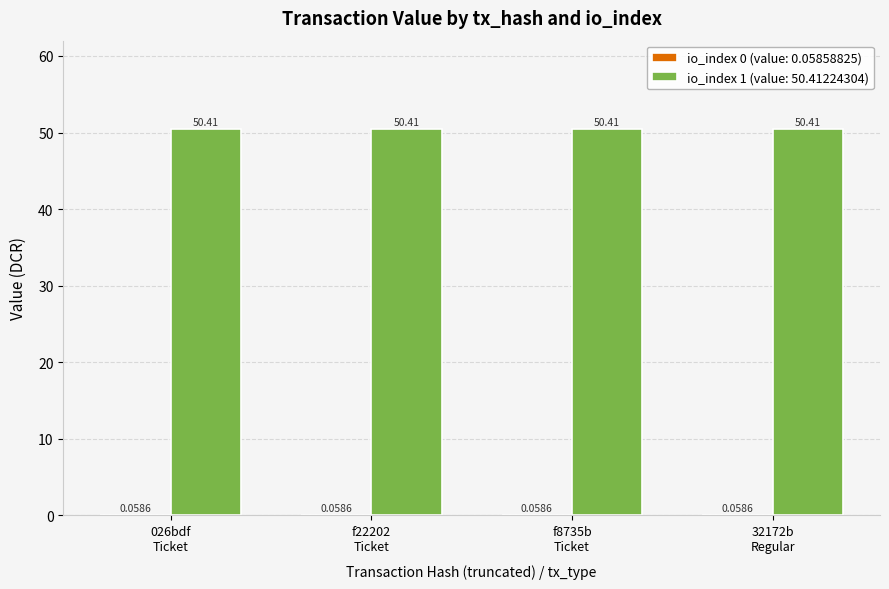

Which series has the largest total across all categories?

io_index 1 (value: 50.41224304)